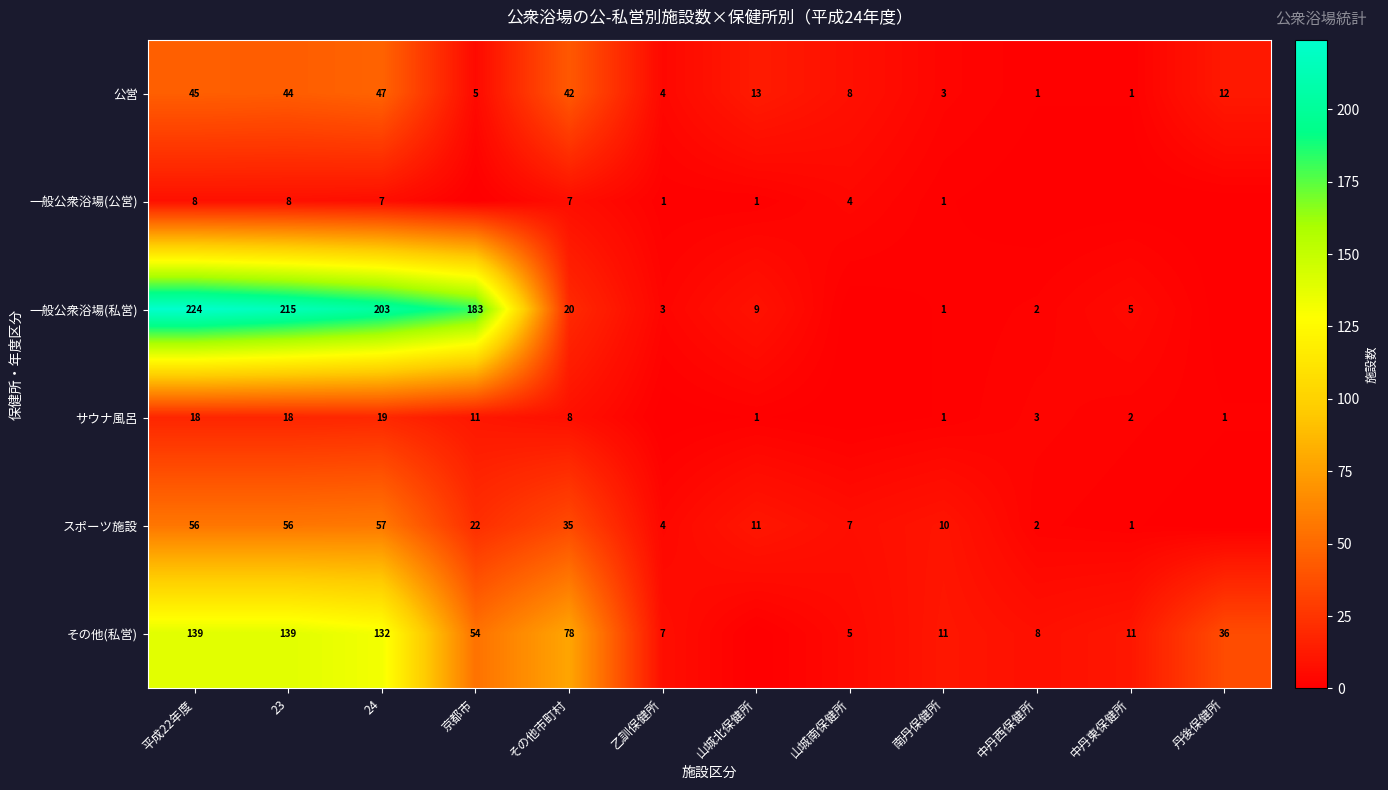

How many series are shown in this chart?

6